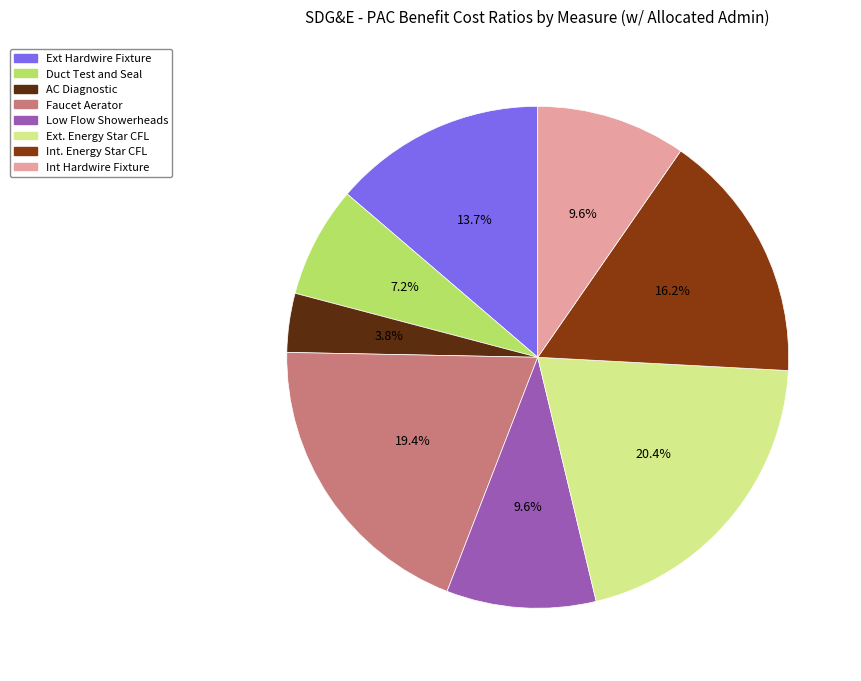

Does any single category account for the majority?

No